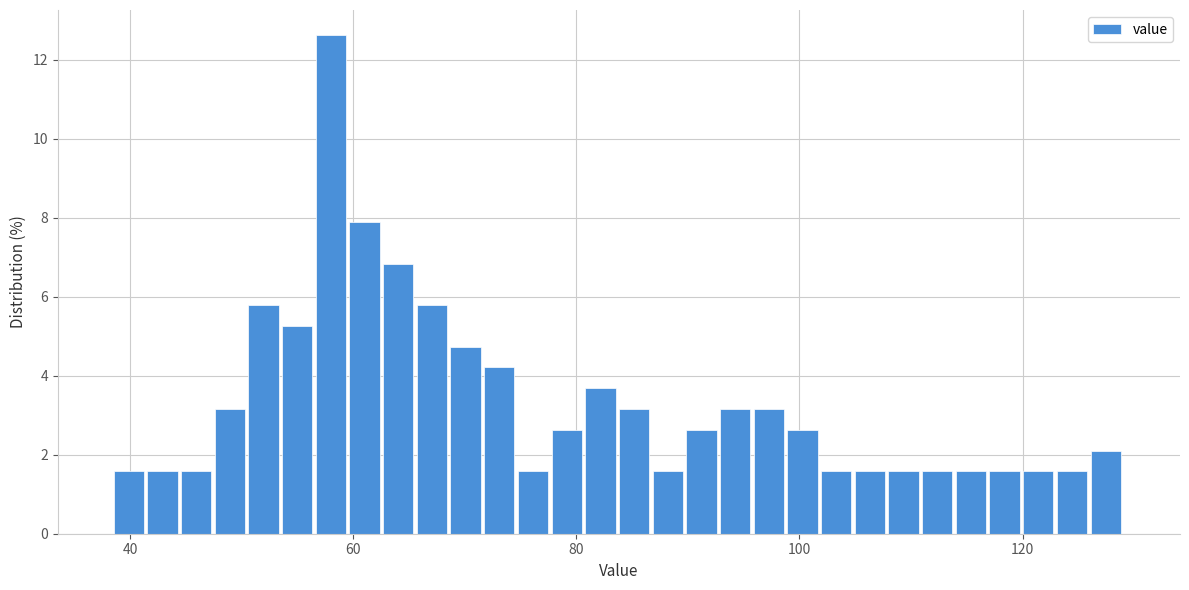

Read against the x-axis, roughly where is the centre of the tallest bar?

58